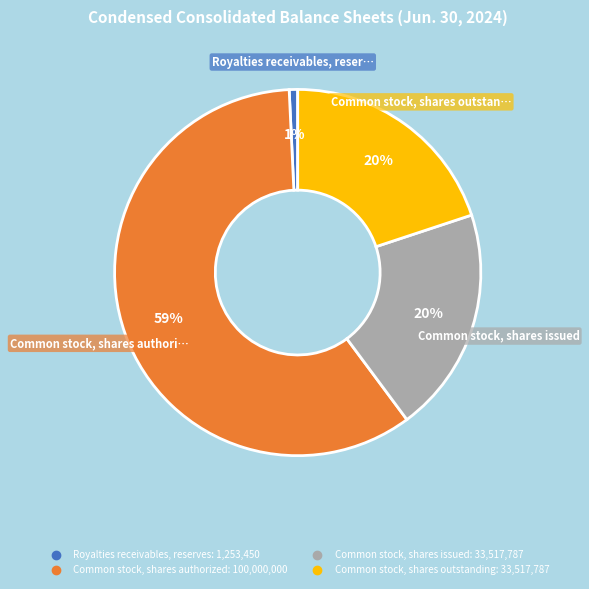

True or false: Common stock, shares outstanding accounts for 20% of the total.

True